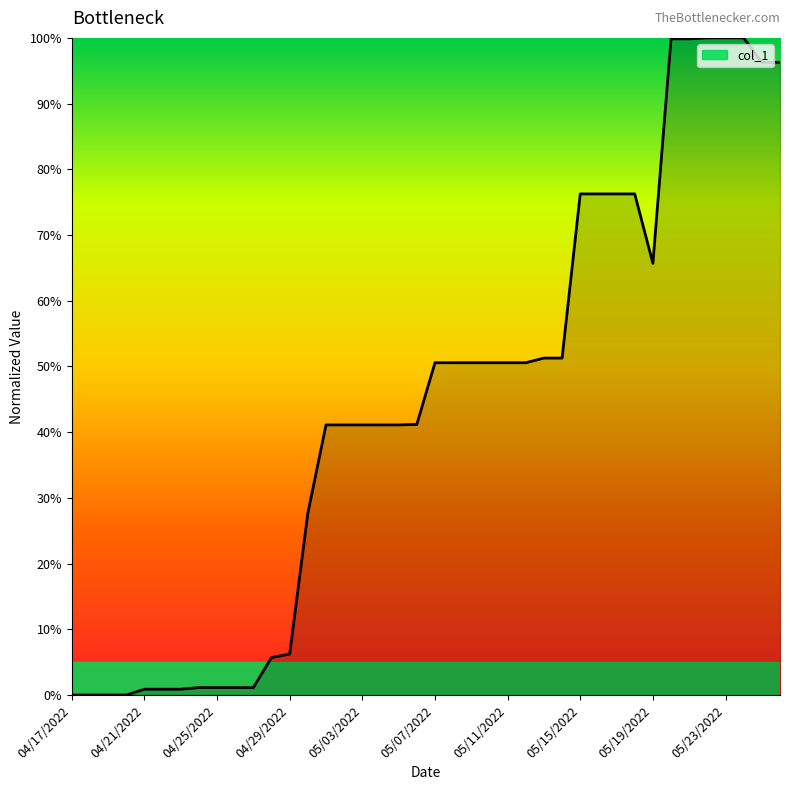

What is the maximum value shown in the chart?

100.0